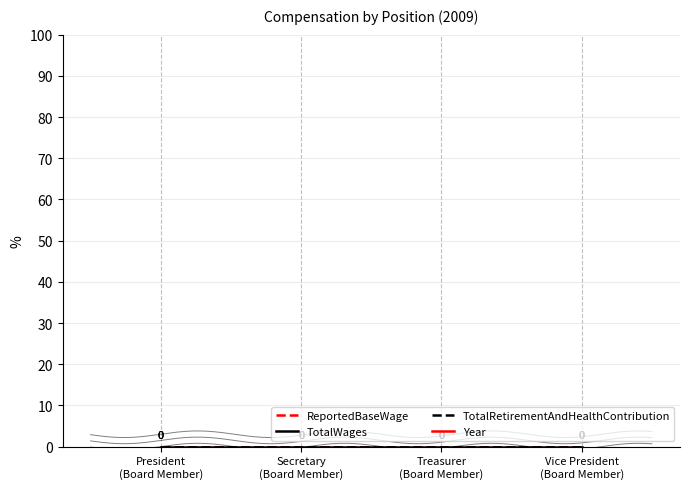

The value of TotalWages at President
(Board Member) is 0. True or false?

True